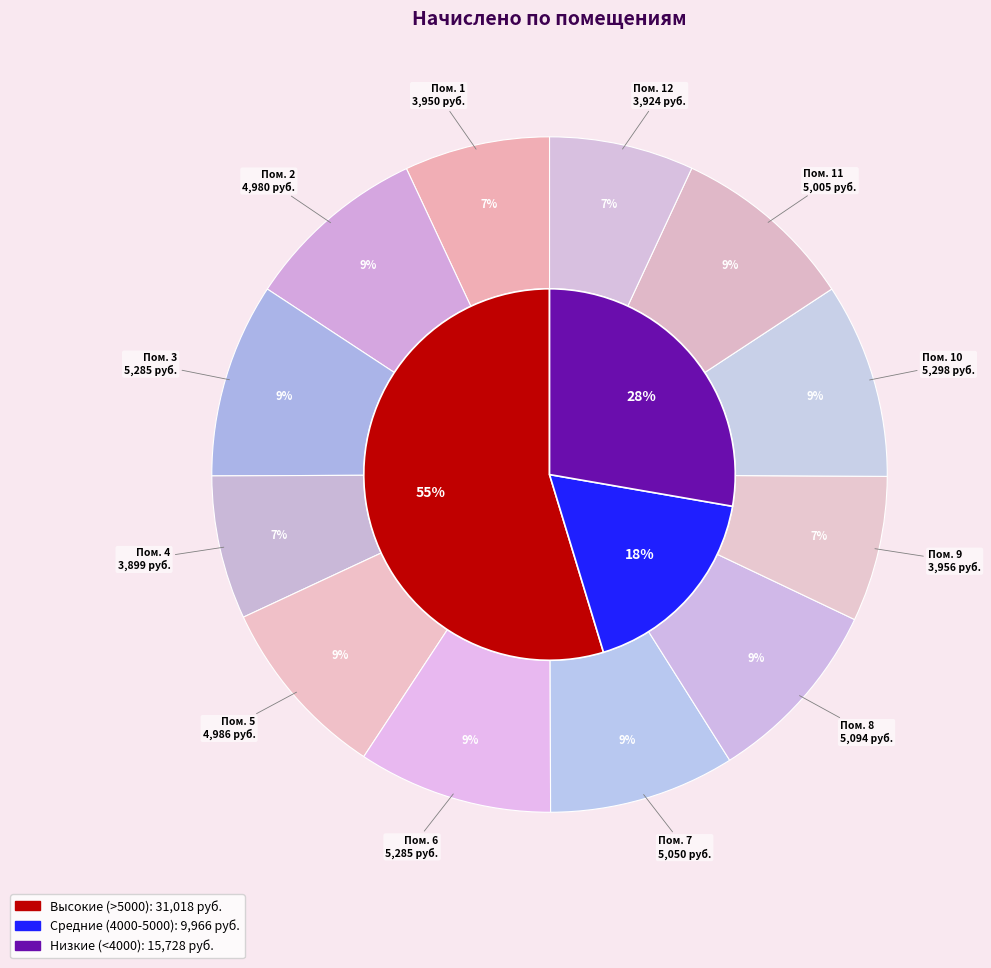

To the nearest percent, what is the difference between the 2 and 12 slice percentages?

2%